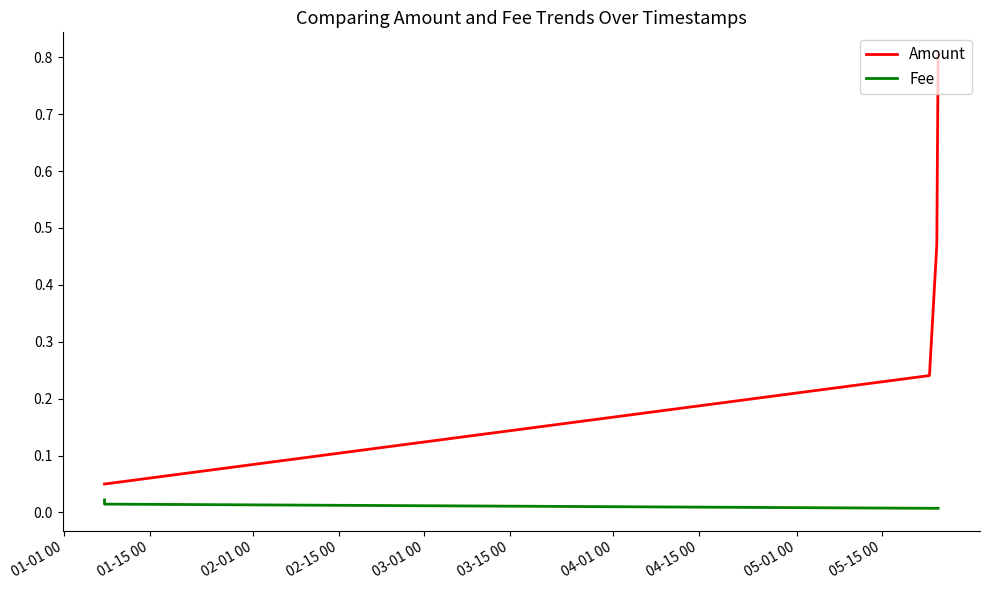

What is the lowest value of the Amount series?

0.1